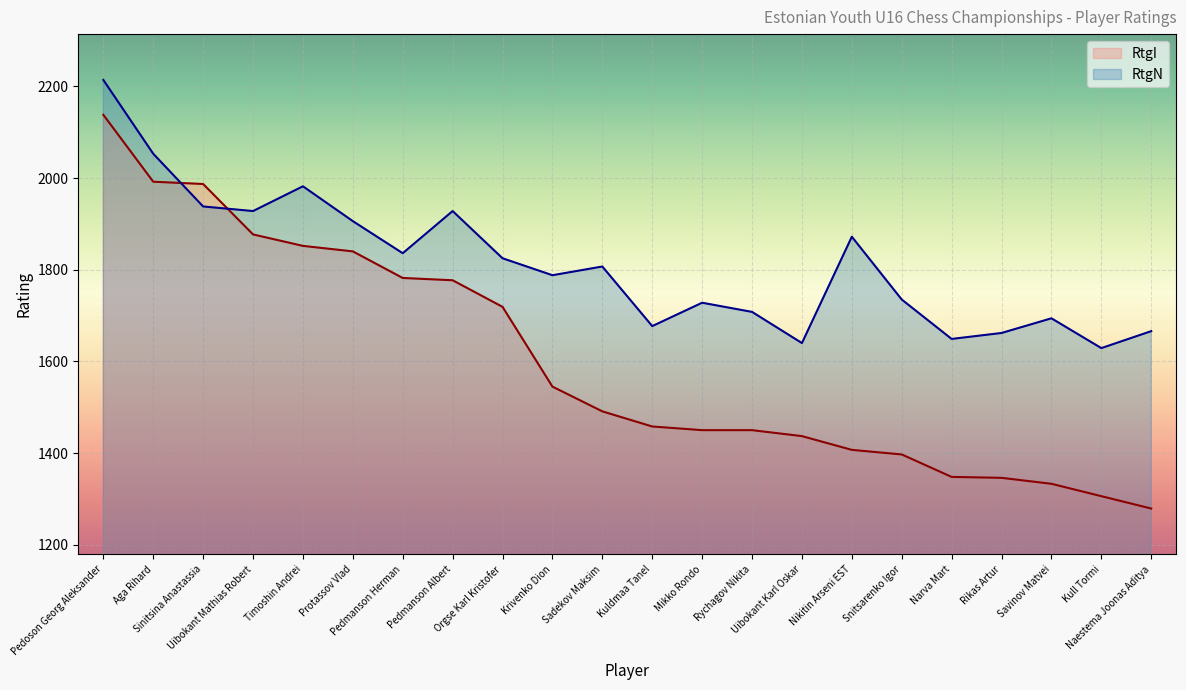

Read the RtgI value at Protassov Vlad, to the nearest 50.

1850